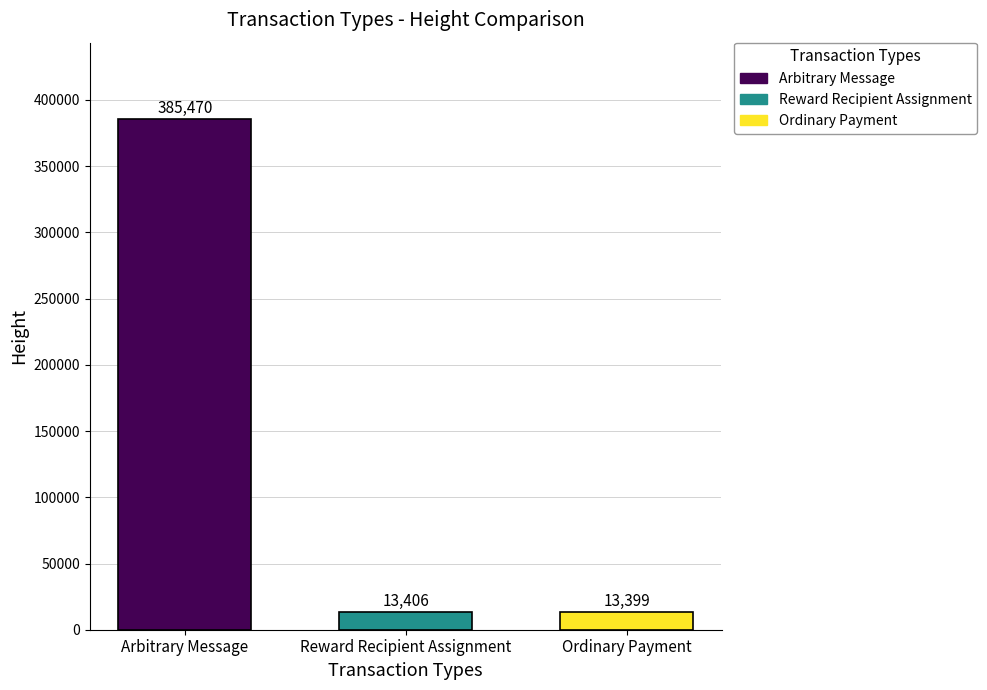

At Reward Recipient Assignment, list the series in order from largest to smallest.

Arbitrary Message, Reward Recipient Assignment, Ordinary Payment